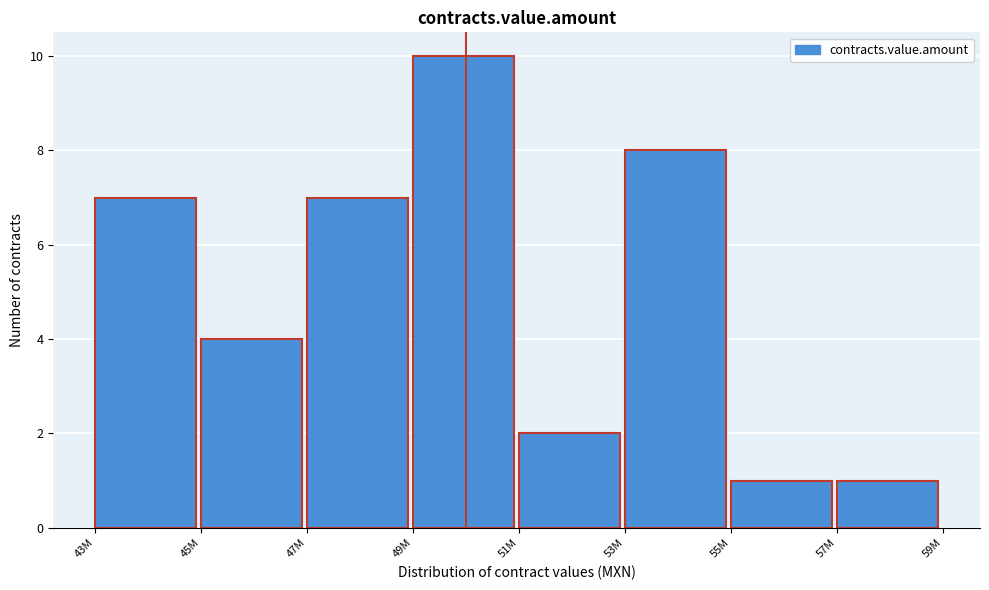

Reading left to right, extract all data points from this chart.

7	4	7	10	2	8	1	1